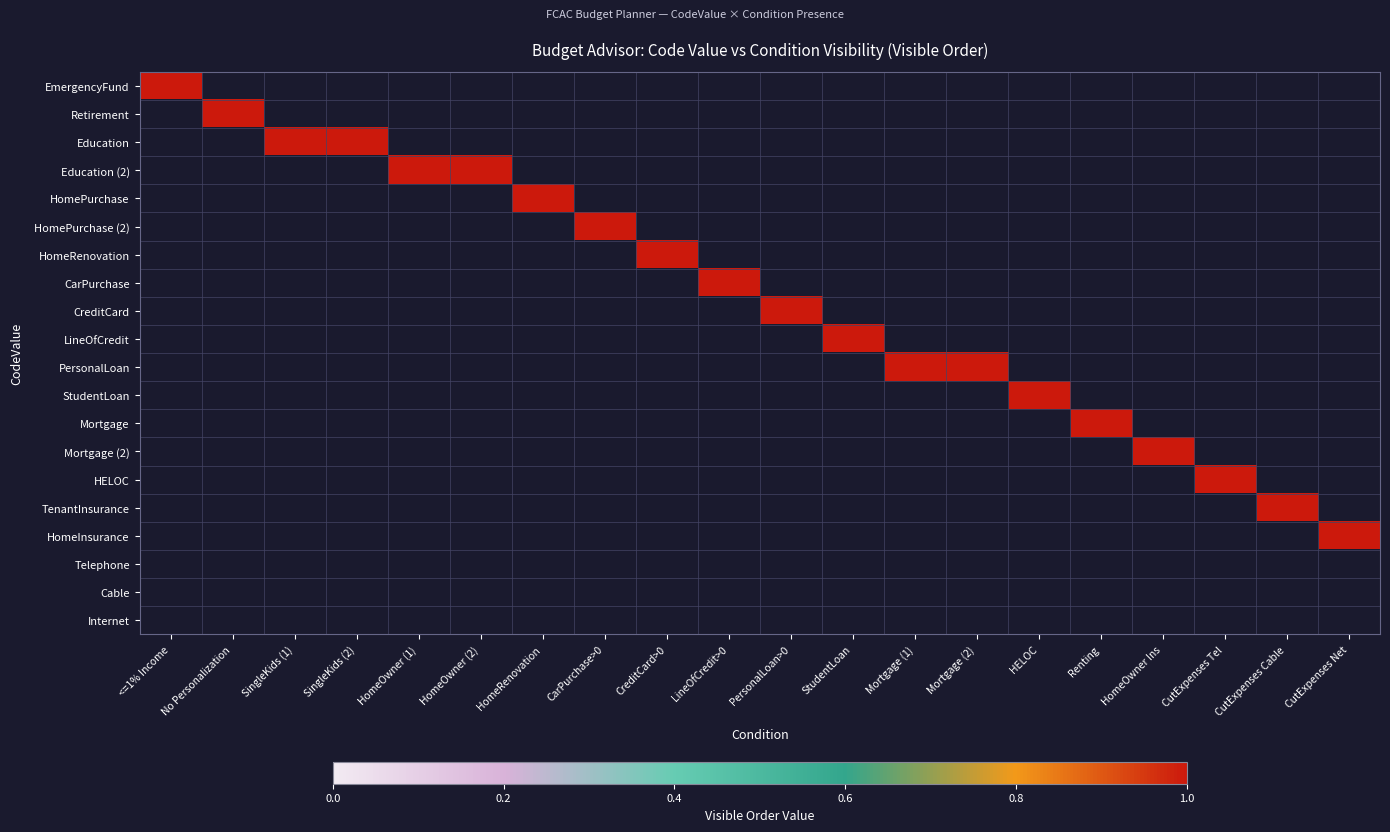

Count the Retirement values in the range 0 to 1.

20